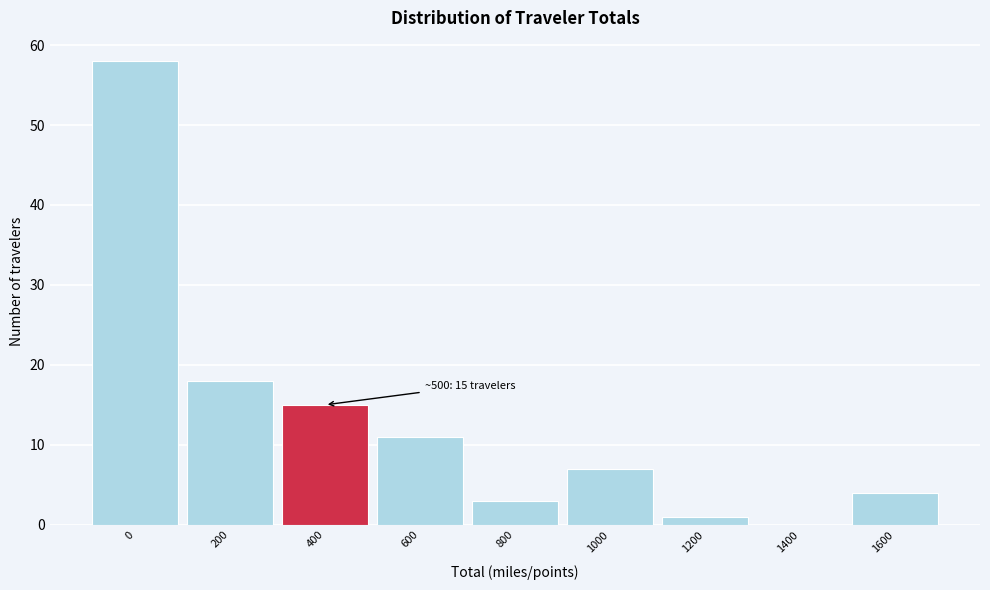

Reading left to right, what are all the values shown in this chart?

0=58	200=18	400=15	600=11	800=3	1000=7	1200=1	1400=0	1600=4